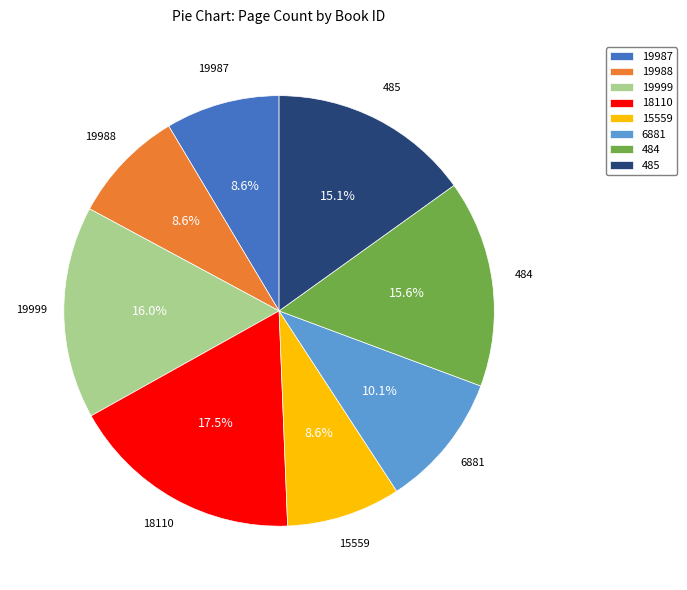

Is it true that 18110 is 26% of the pie?

False